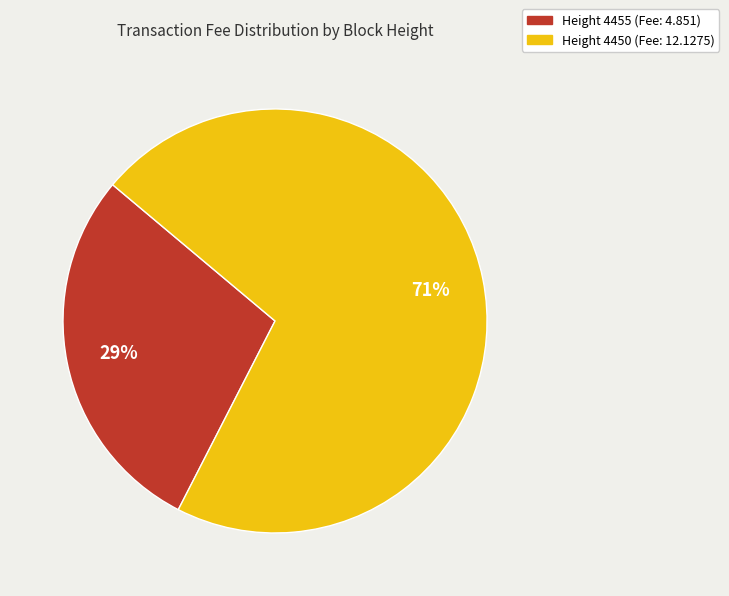

Is there any slice that represents more than half of the pie?

Yes